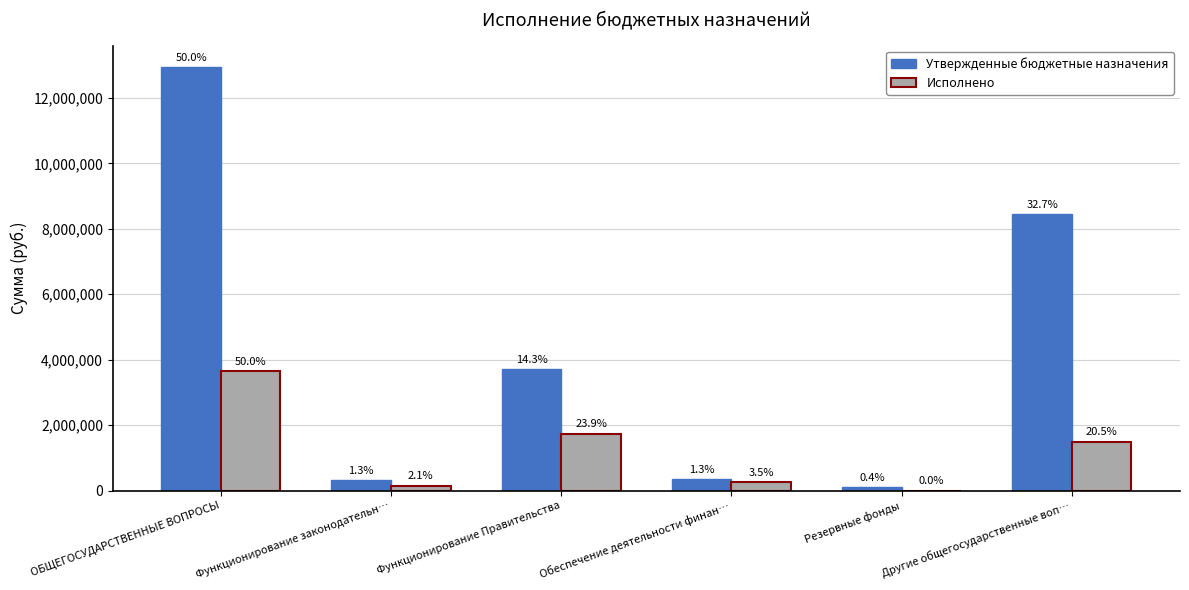

The Исполнено series shows 1419829.3 at ОБЩЕГОСУДАРСТВЕННЫЕ ВОПРОСЫ. True or false?

False